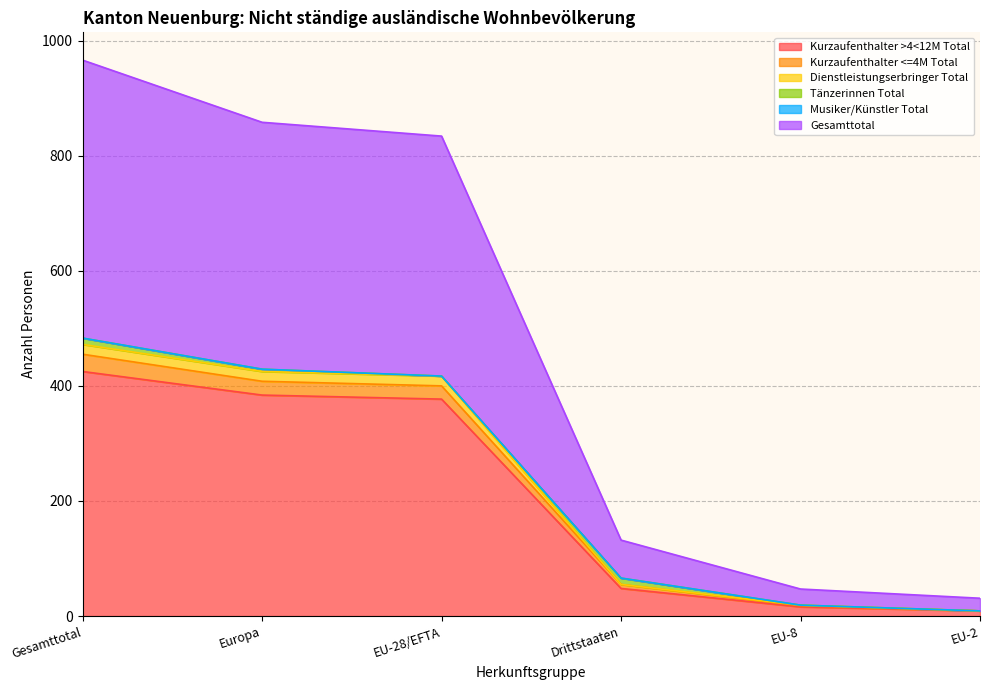

Which category has the lowest value across all series?

EU-2